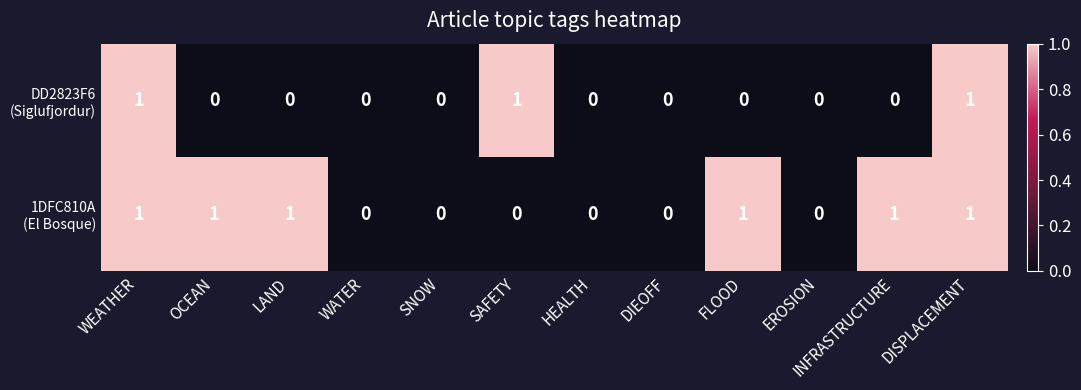

How many data points does each series have?

12